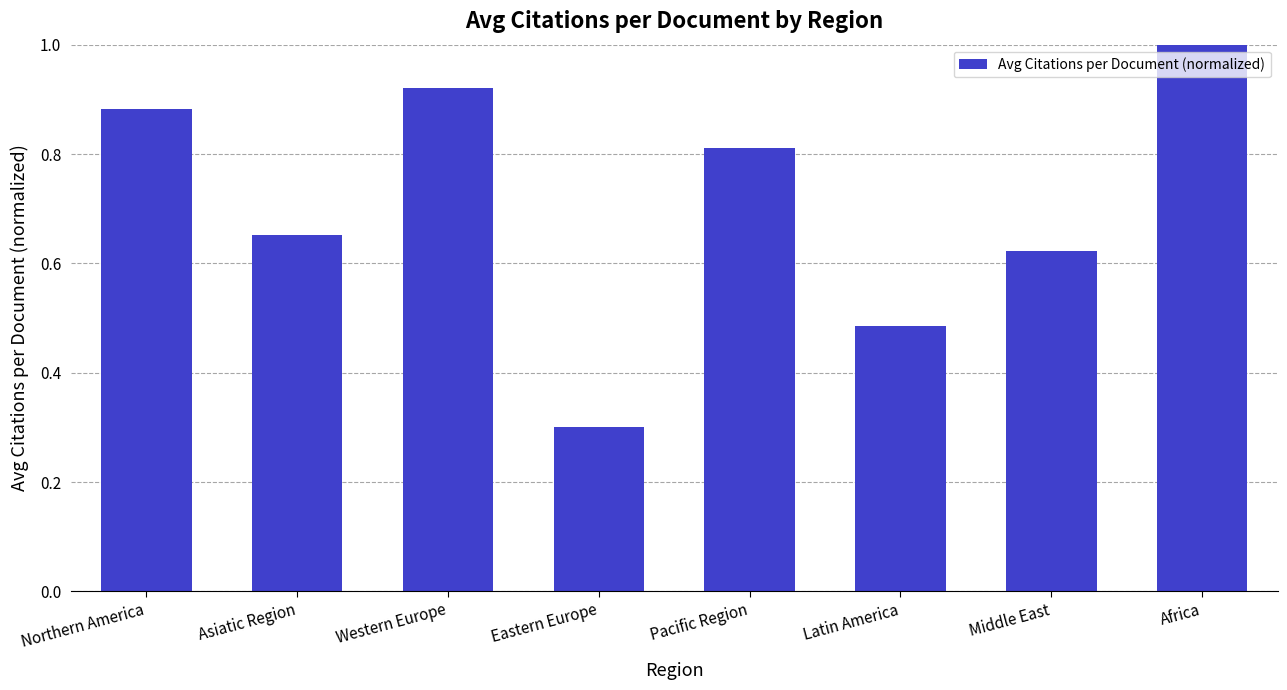

The chart shows a value of 0.4 at Pacific Region. True or false?

False